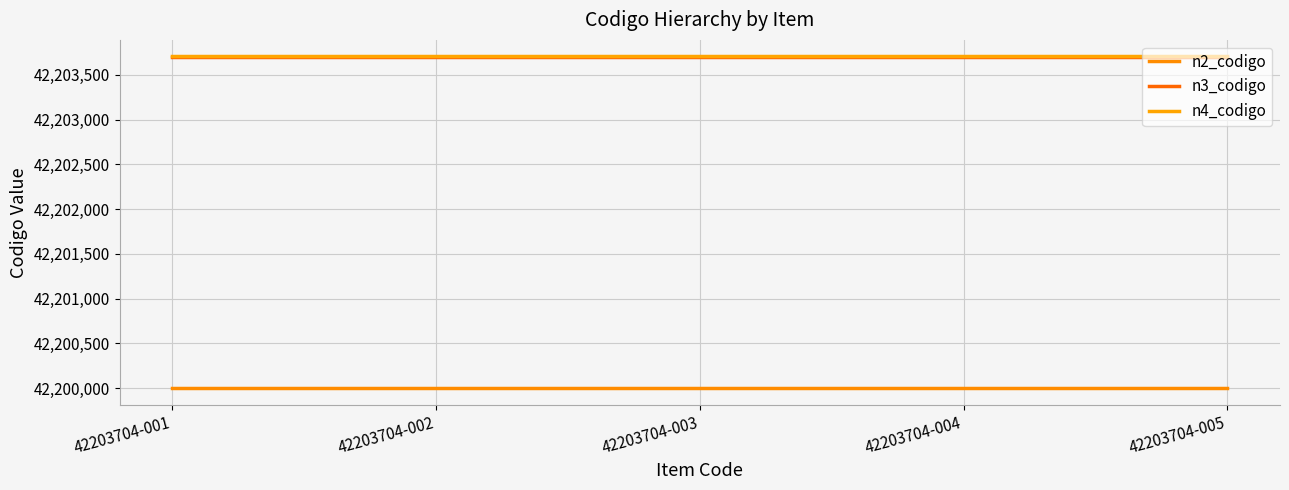

True or false: n4_codigo has a value of 42203704 at 42203704-003.

True